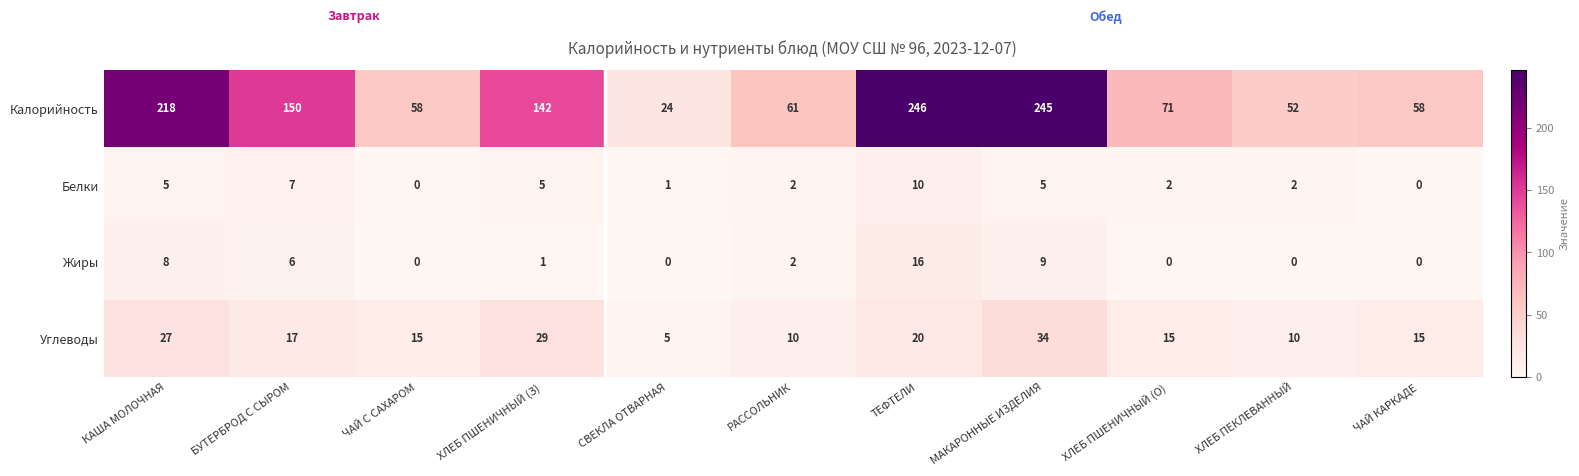

At which category is the sum across all series the highest?

МАКАРОННЫЕ ИЗДЕЛИЯ